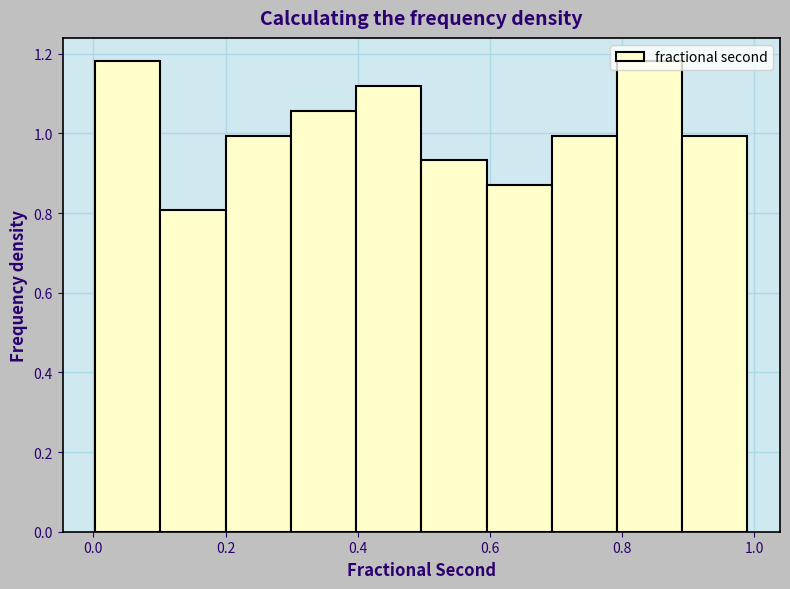

Reading left to right, list every bar in this chart as the range it spans on the x-axis followed by its height. Neither the bar edges nor the heights are printed on the chart, so give them approximately, as read against the axes.

0.0 to 0.1: 1.18
0.1 to 0.2: 0.80
0.2 to 0.3: 1.00
0.3 to 0.4: 1.06
0.4 to 0.5: 1.12
0.5 to 0.6: 0.94
0.6 to 0.7: 0.86
0.7 to 0.8: 1.00
0.8 to 0.9: 1.18
0.9 to 1.0: 1.00